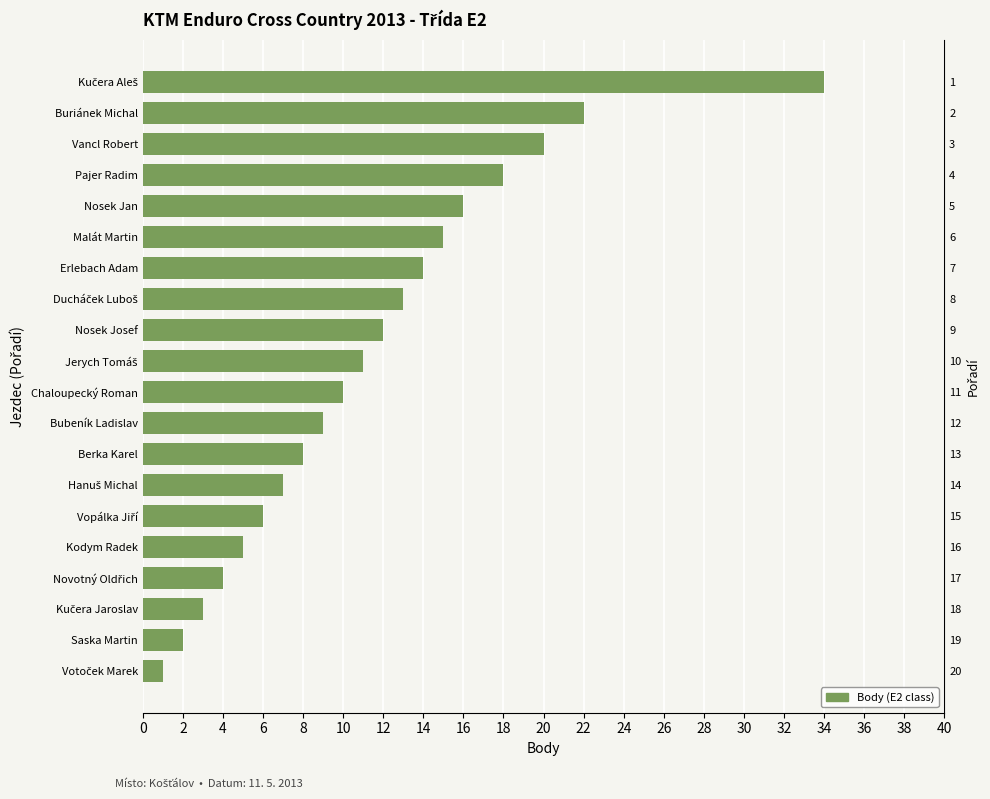

How many bars are there in total?

20